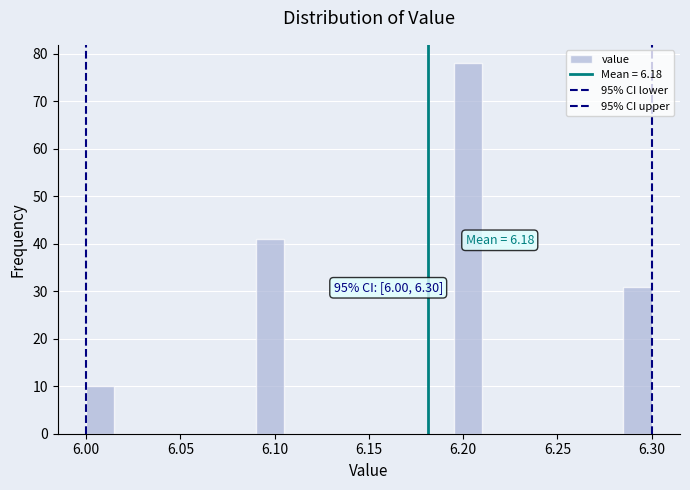

Around what value on the x-axis is the tallest bar? Give the approximate position of its centre, as read against the axis.

6.205